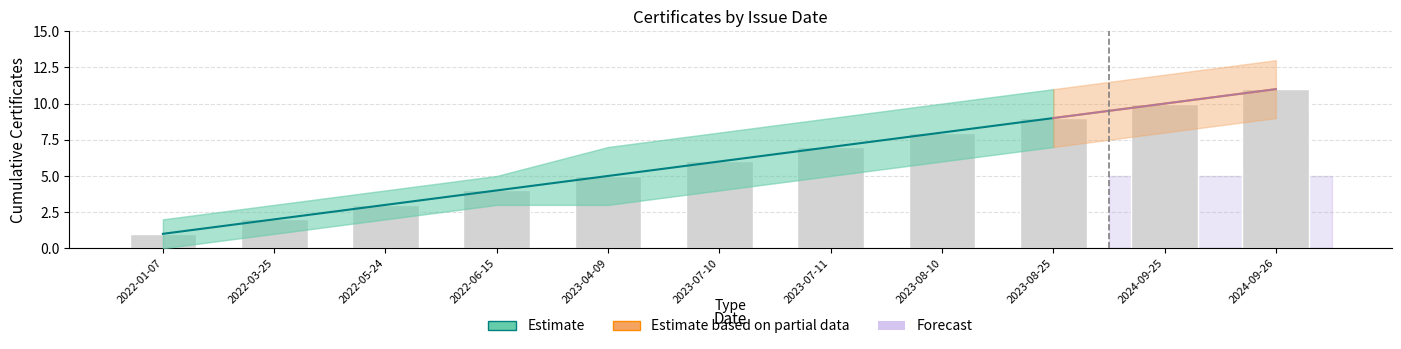

Rank the series at 2022-05-24 from highest to lowest value.

upper_band, cumulative_count, lower_band